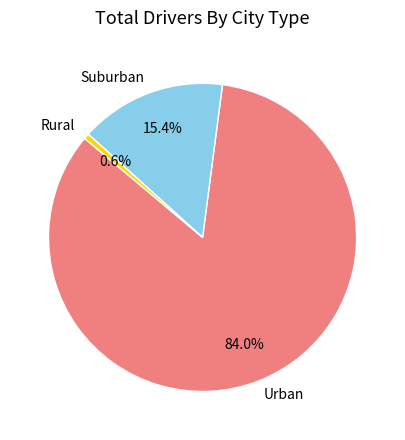

Is the sum of Suburban and Rural greater than half?

No